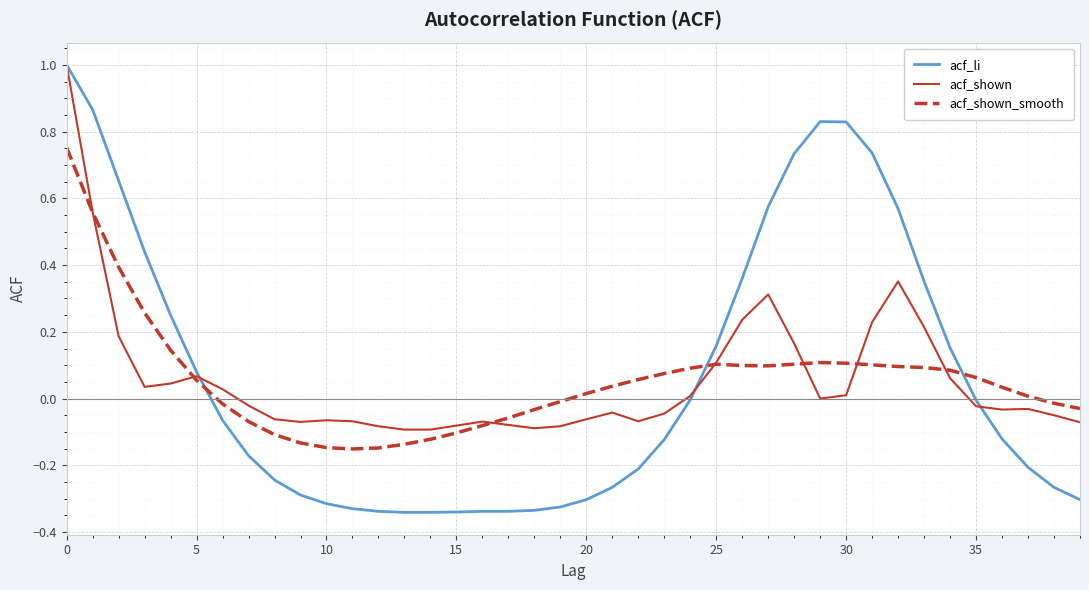

Which series has the largest range (max minus min)?

acf_li